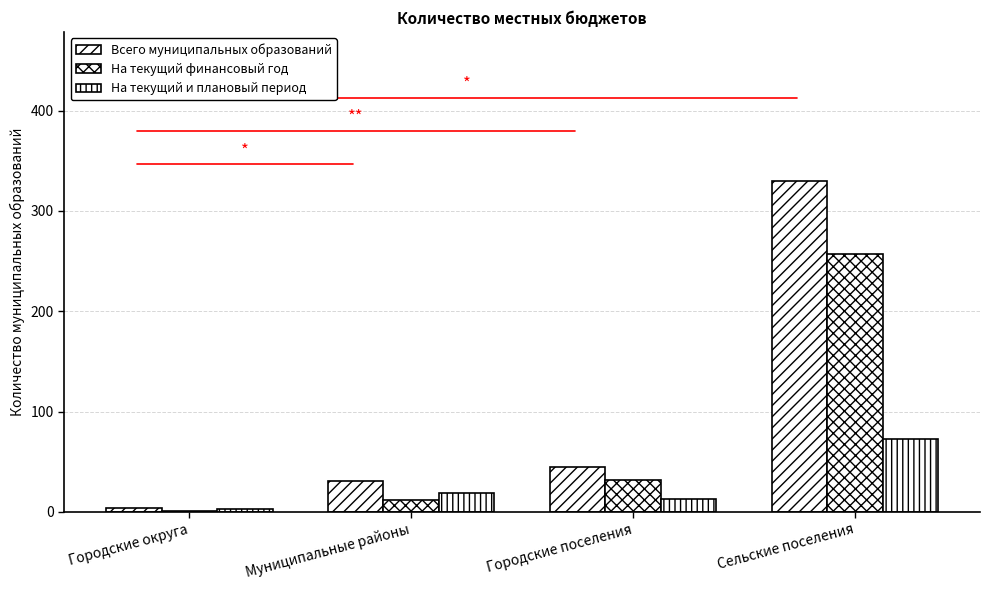

Are the bars horizontal?

No